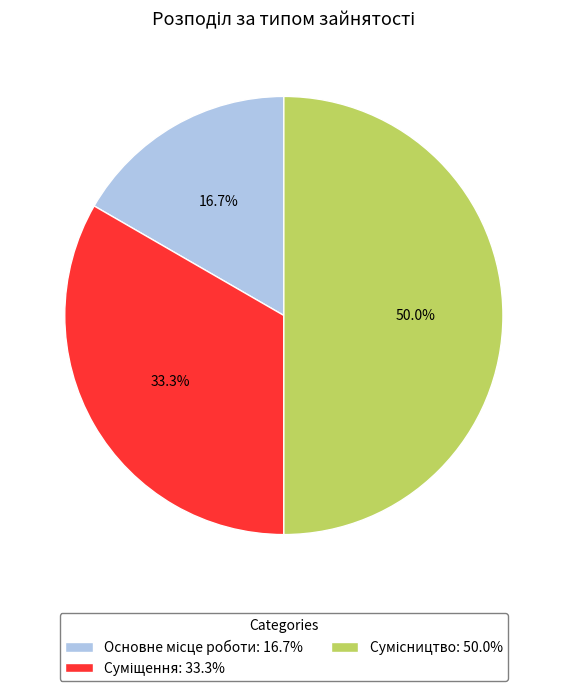

Combined, what portion of the pie is Сумісництво and Основне місце роботи?

66.7%